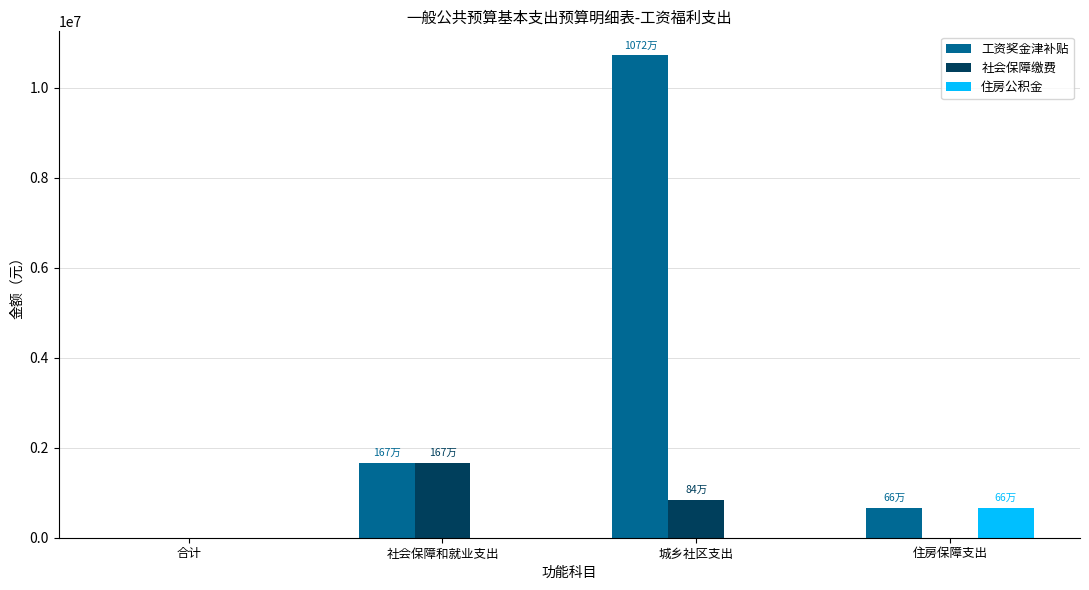

Does the chart contain stacked bars?

No